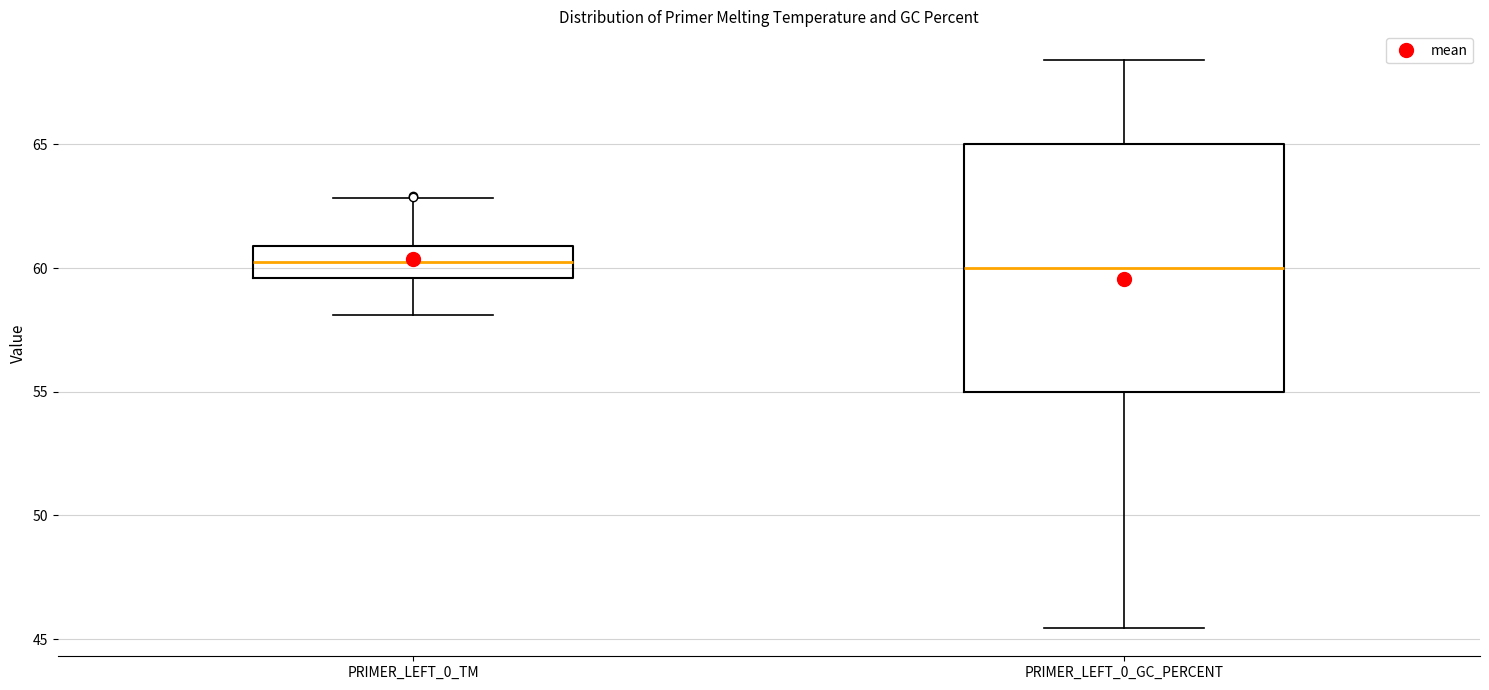

Which box is the tallest, from its lower edge to its upper edge?

PRIMER_LEFT_0_GC_PERCENT